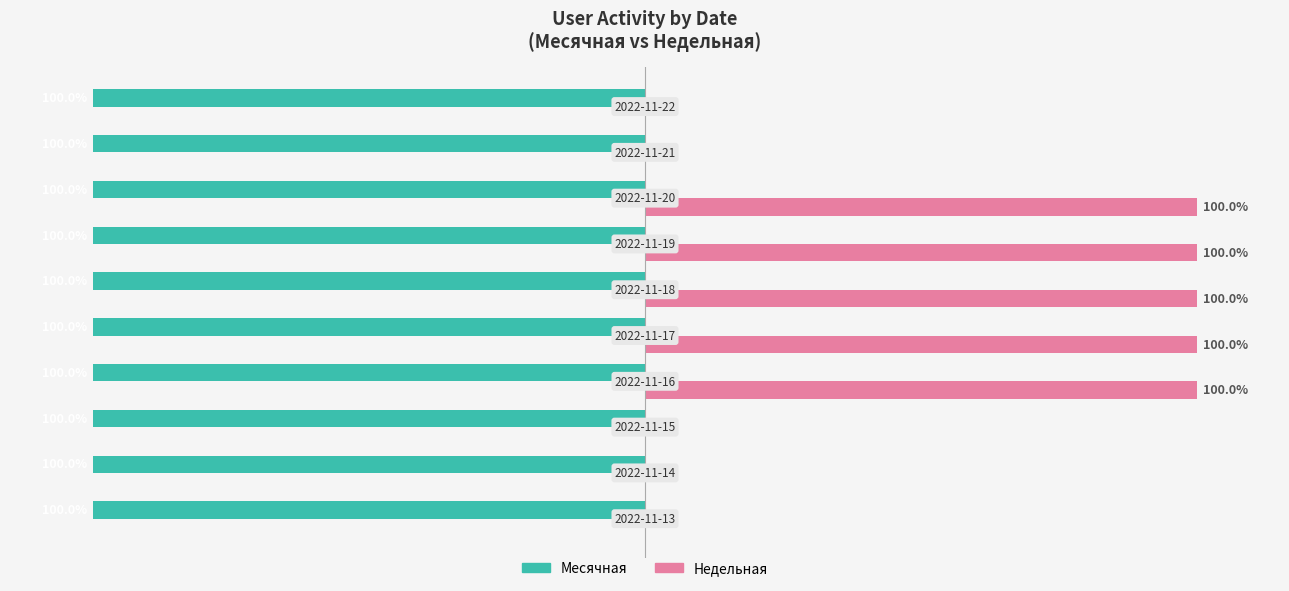

Rank the series by their average value, from lowest to highest.

Месячная, Недельная